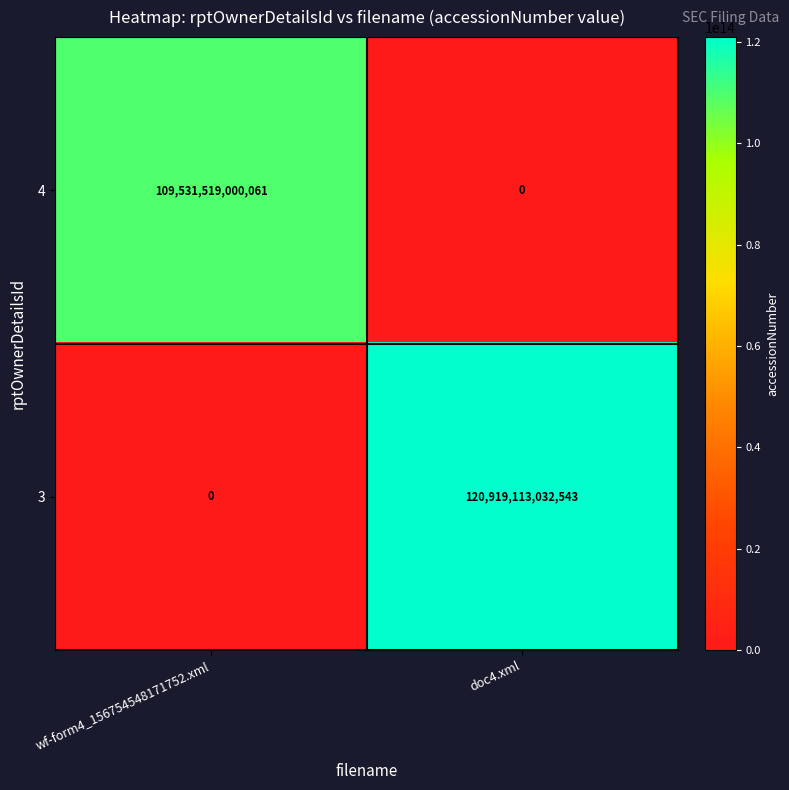

Rank the series at wf-form4_156754548171752.xml from lowest to highest value.

3, 4